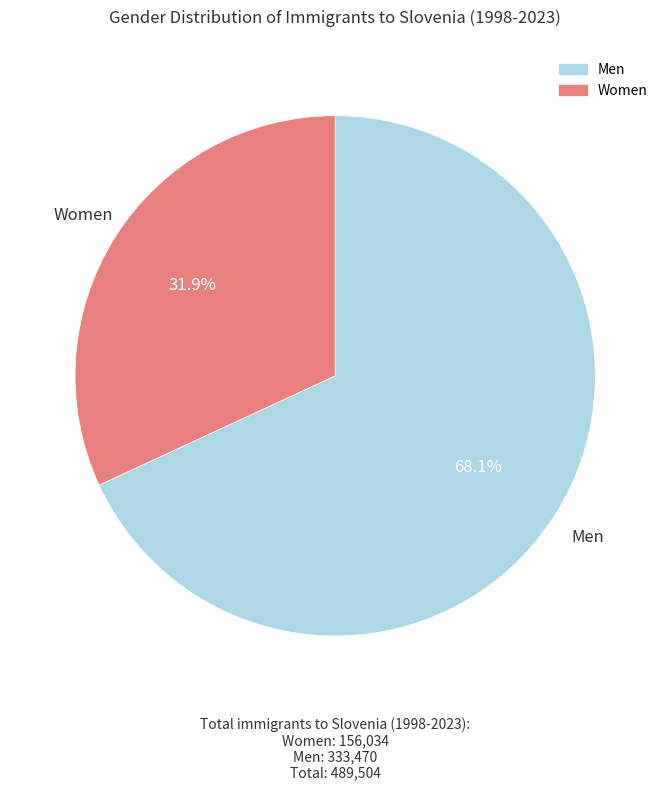

Does any single category account for the majority?

Yes